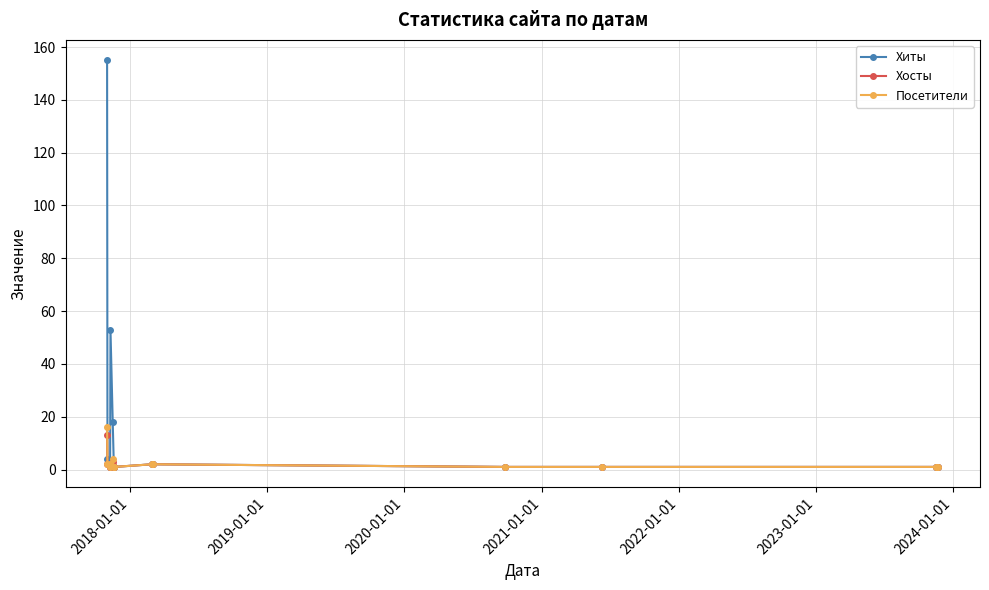

What is the maximum value for Посетители?

16